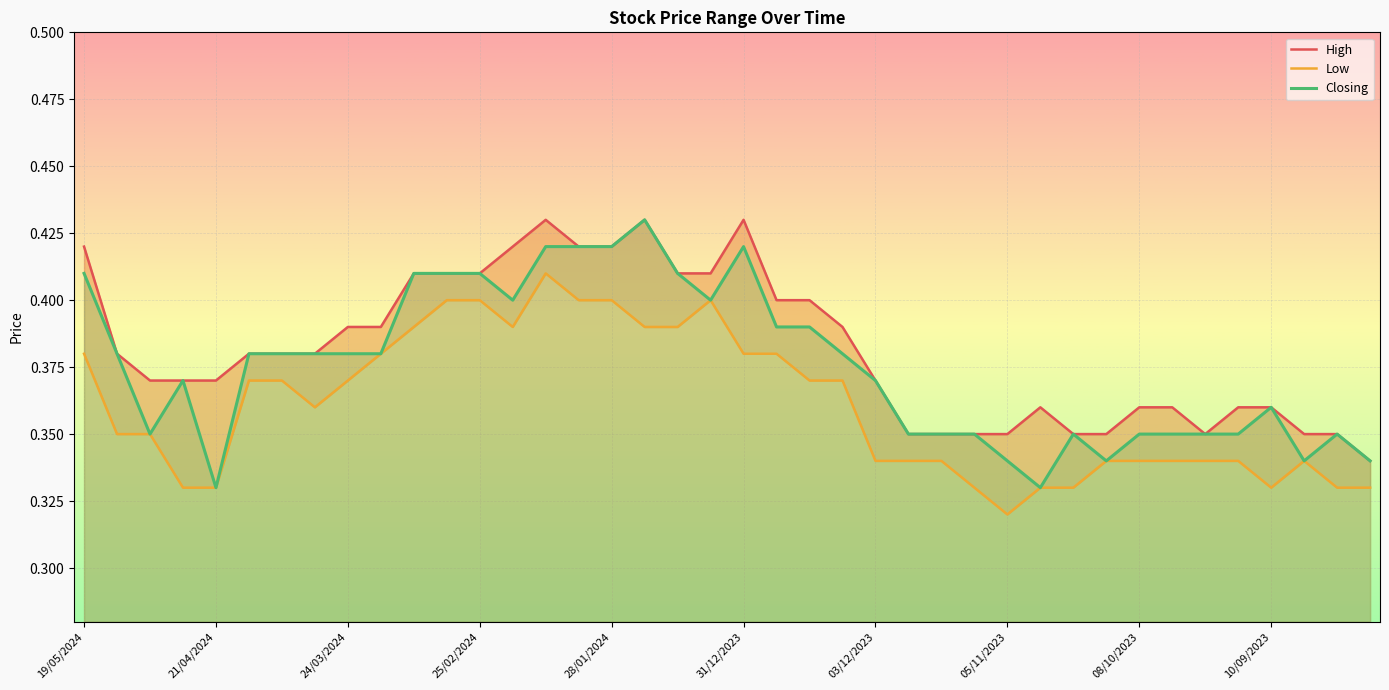

What is the difference between the maximum and minimum values in the High series?

0.1